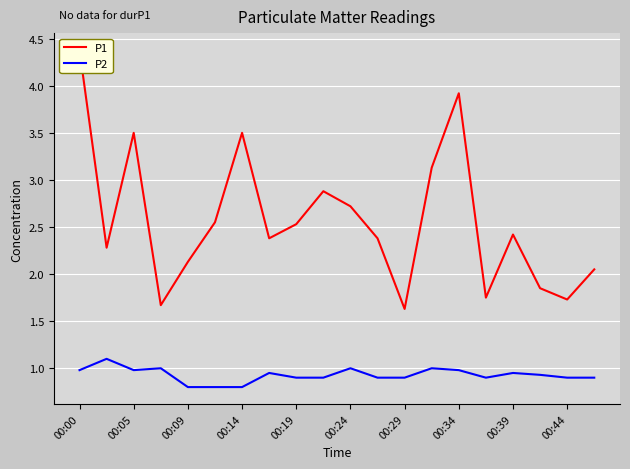

What is the value of the P2 point at the 10th from the left?

0.9